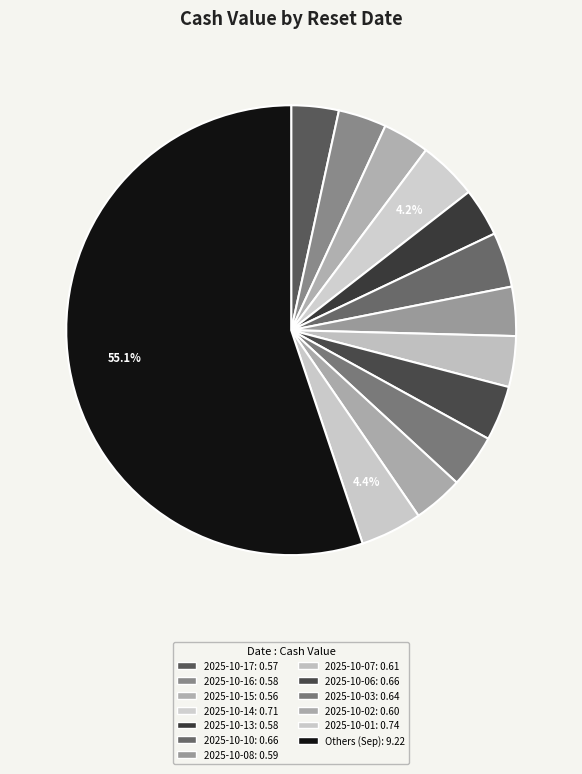

How many slices are in this pie chart?

13